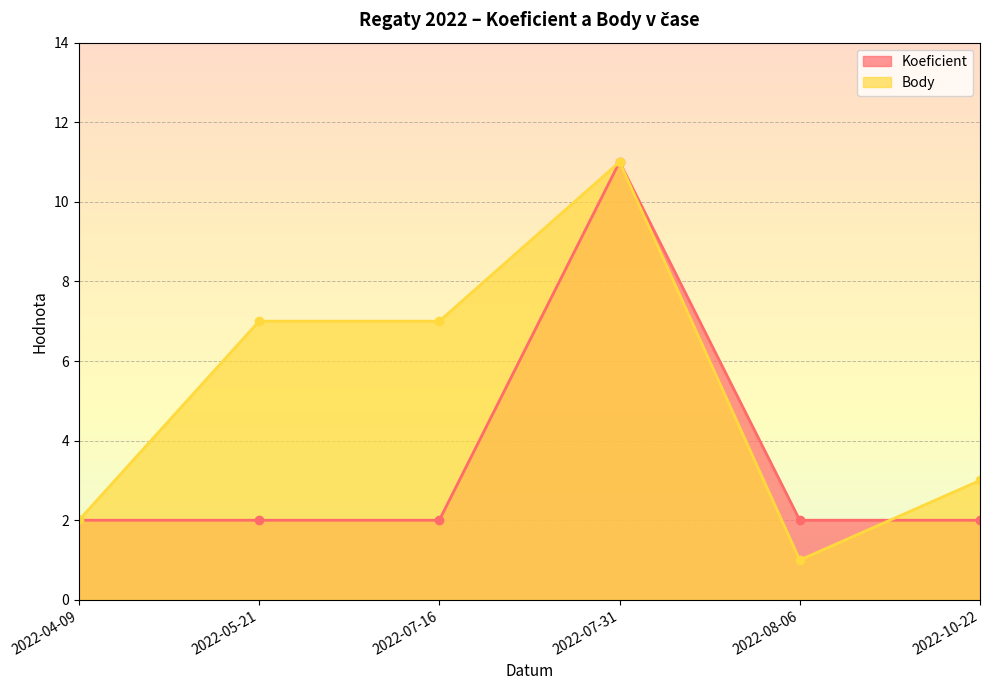

List the series in order of their overall mean, lowest first.

Koeficient, Body